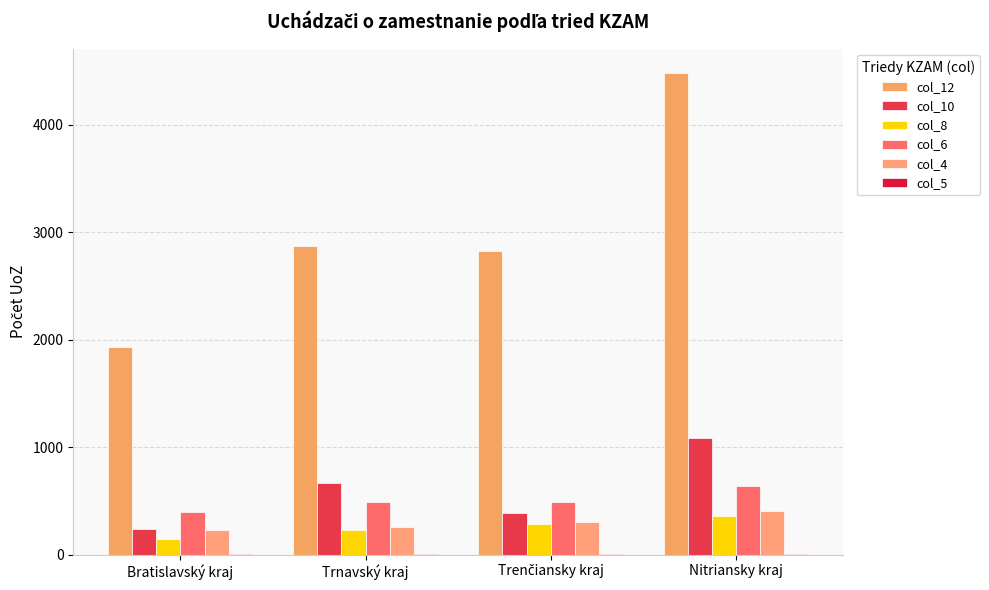

Read the col_5 value at Nitriansky kraj.

5